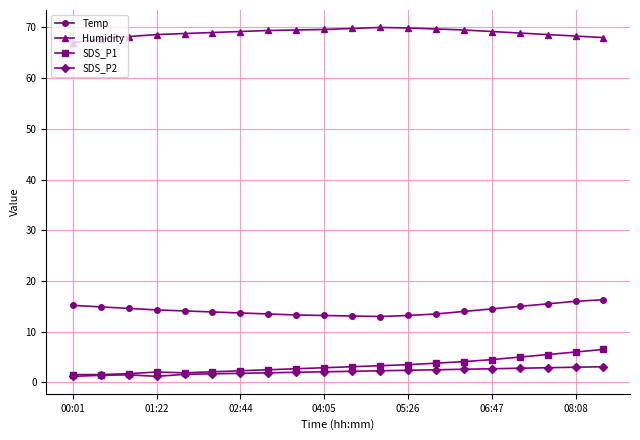

What is the maximum value for SDS_P1?

6.5